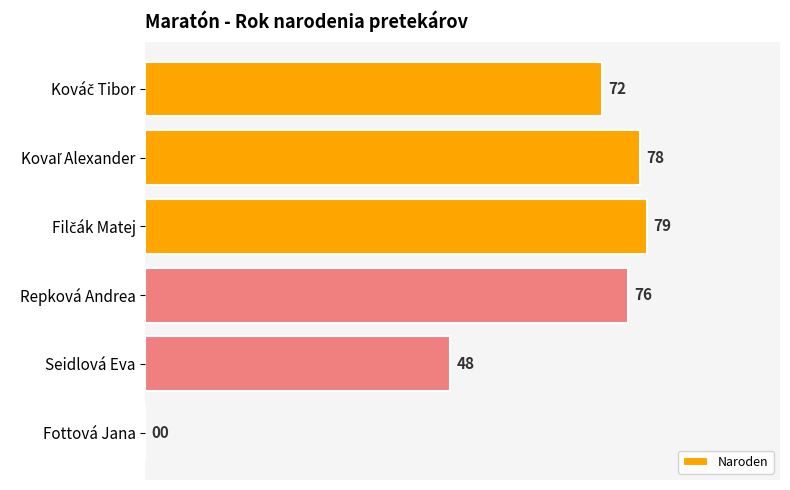

What is the sum of all values?

353